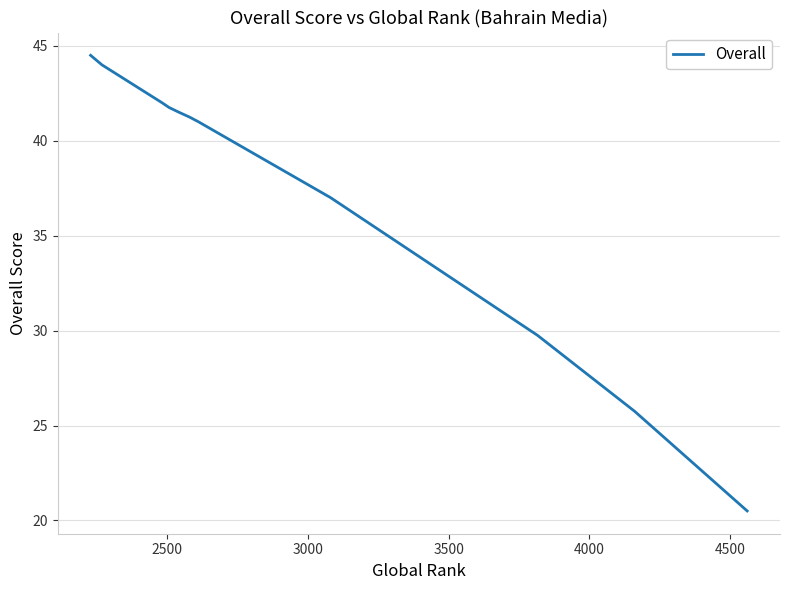

What is the difference between the maximum and minimum values?

24.0